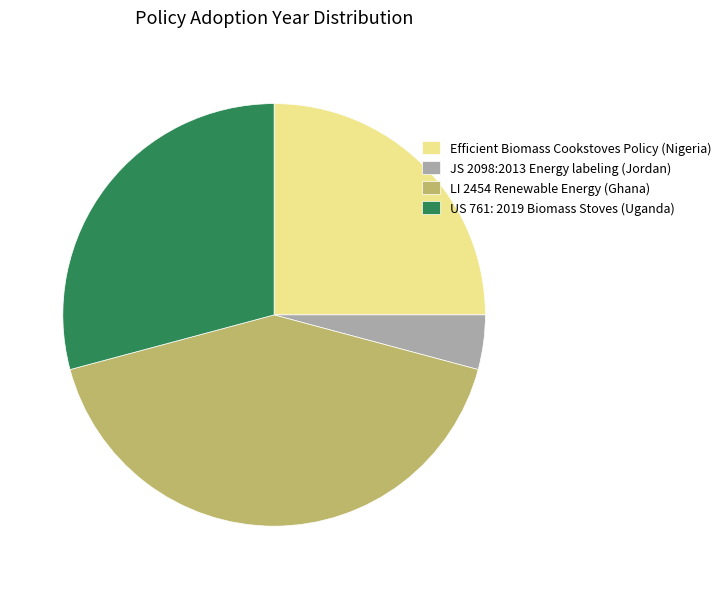

How many segments does this pie chart have?

4